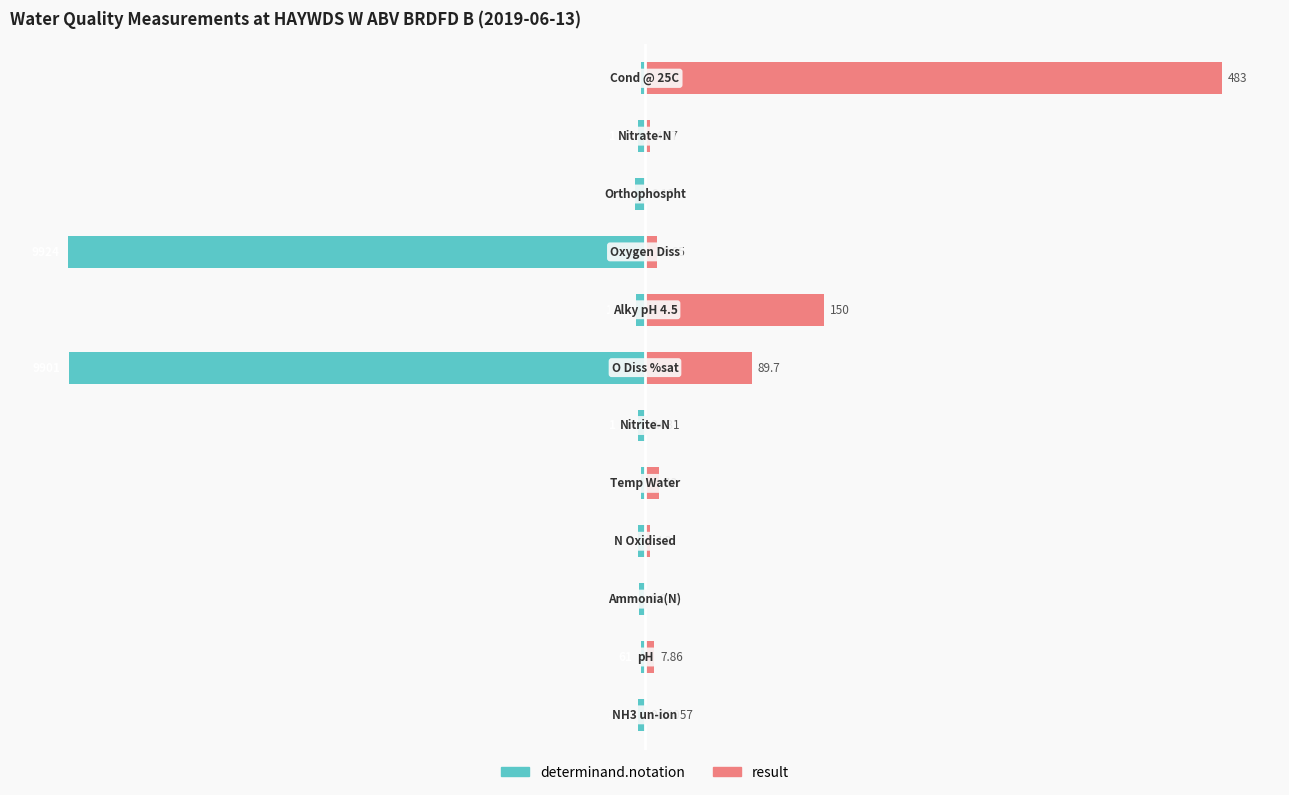

Count the number of data series in this chart.

2